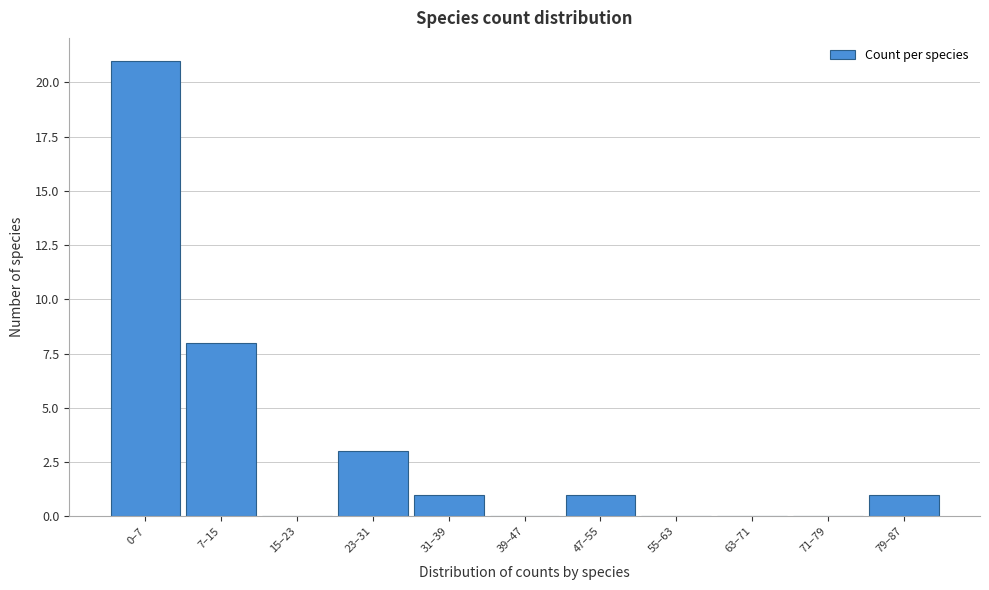

Reading right to left, transcribe all the data shown in this chart.

79–87=1	71–79=0	63–71=0	55–63=0	47–55=1	39–47=0	31–39=1	23–31=3	15–23=0	7–15=8	0–7=21